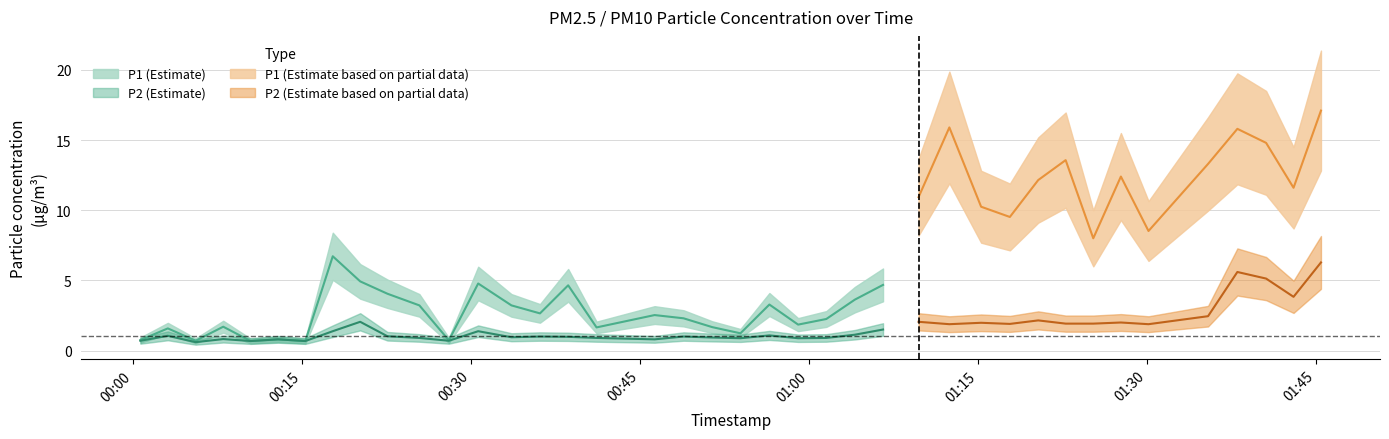

True or false: P2 and P1 intersect in this chart.

False